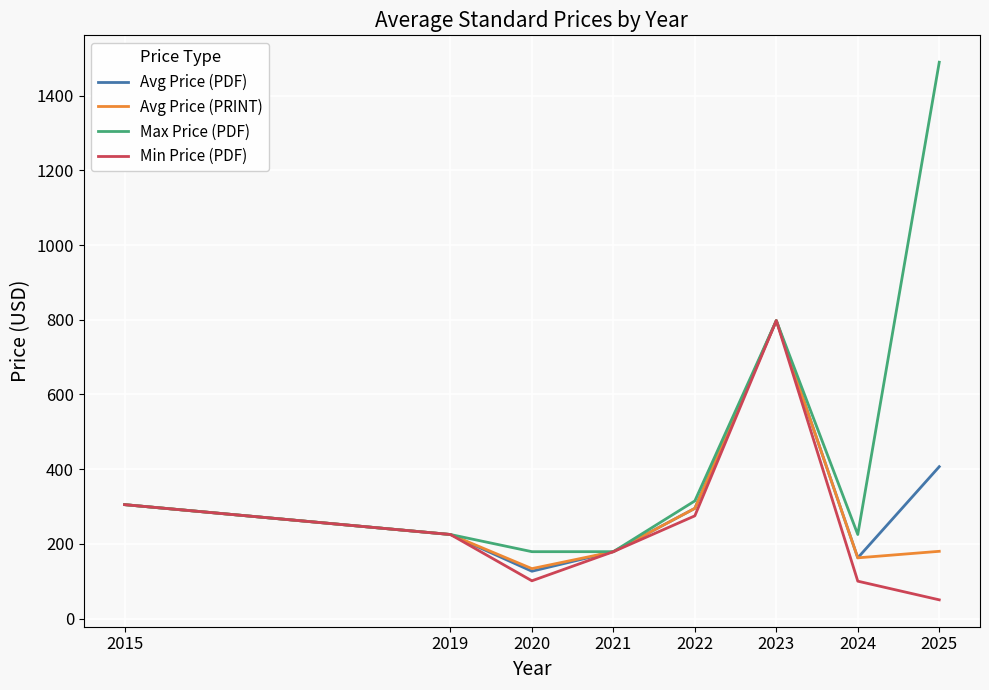

Which category has the highest value across all series?

2025